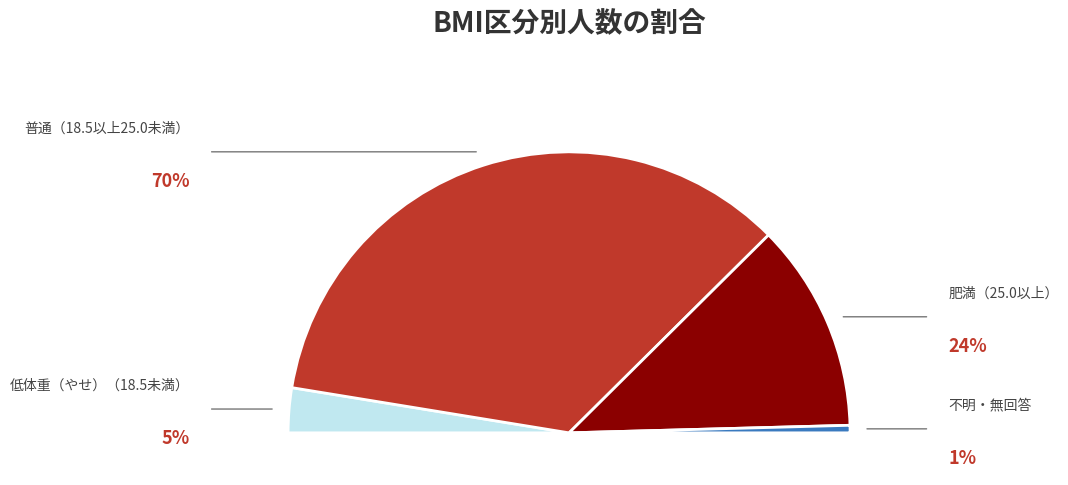

Count the number of slices in the pie.

4